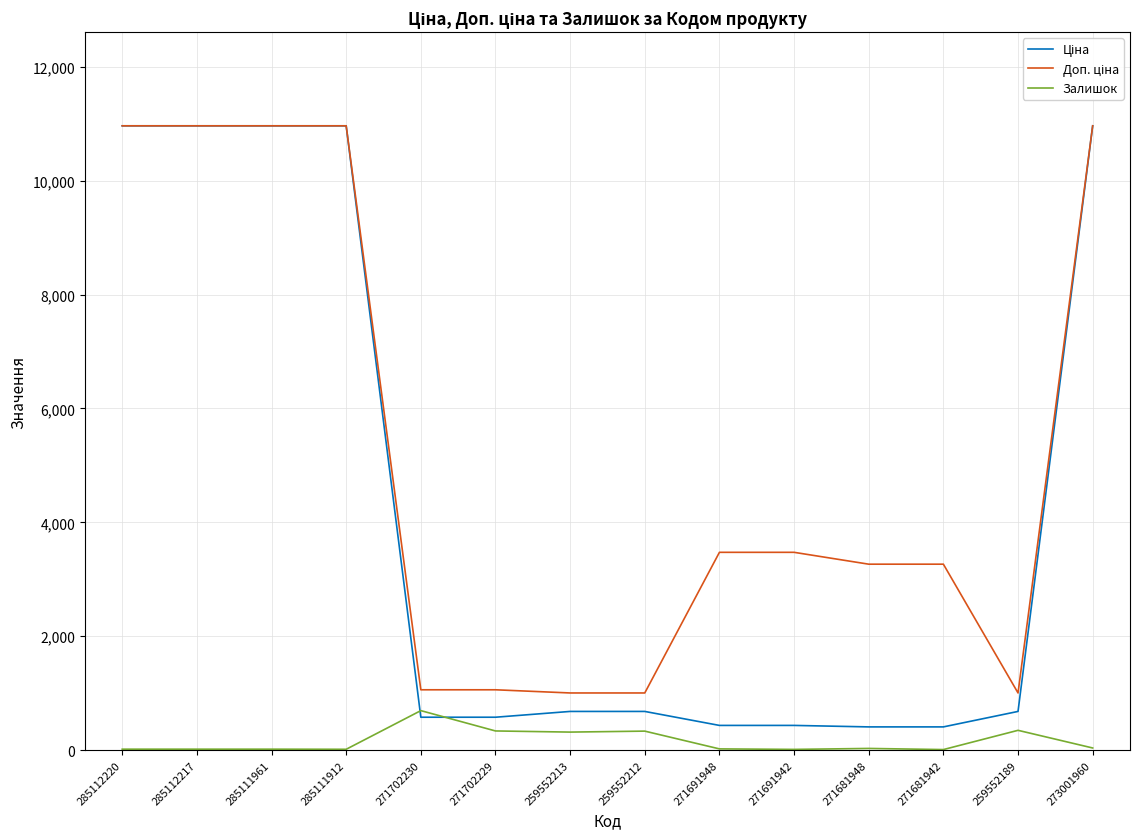

What is the spread (max minus min) of values at 271702229?

723.0